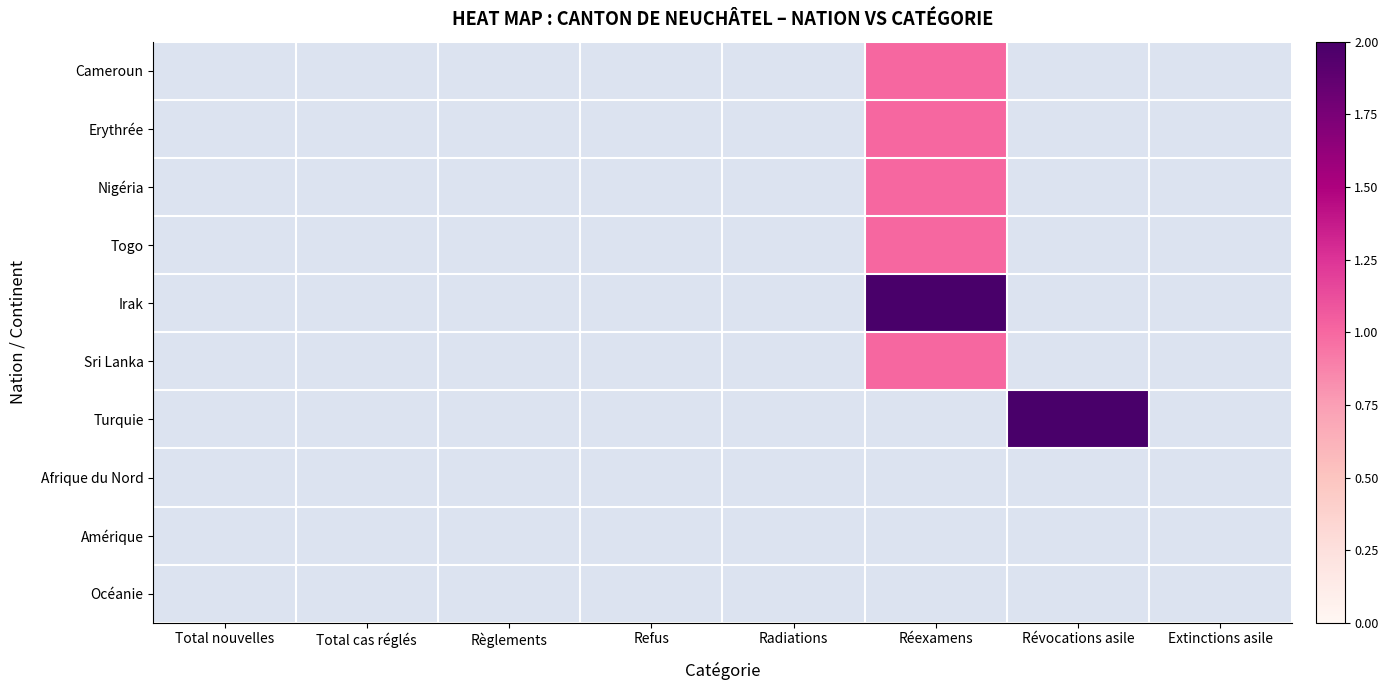

Which category has the lowest value in the Erythrée series?

Total nouvelles